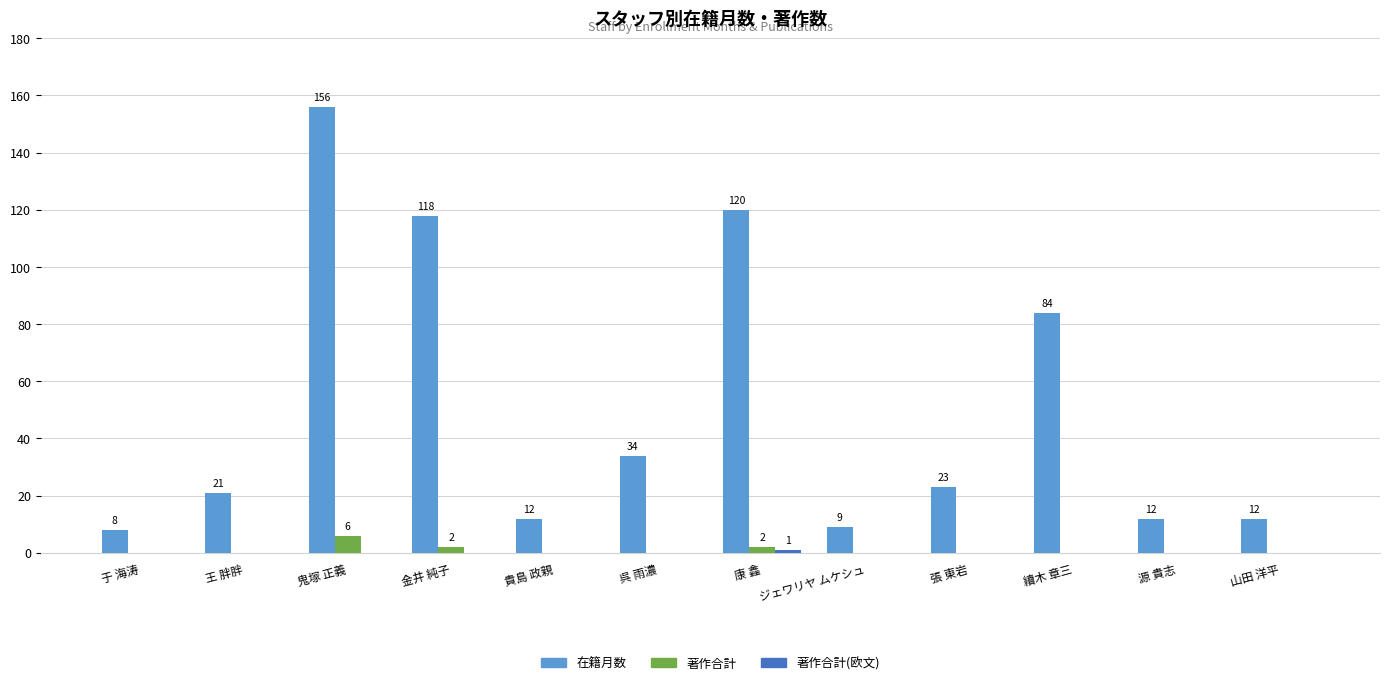

Count the number of data series in this chart.

3